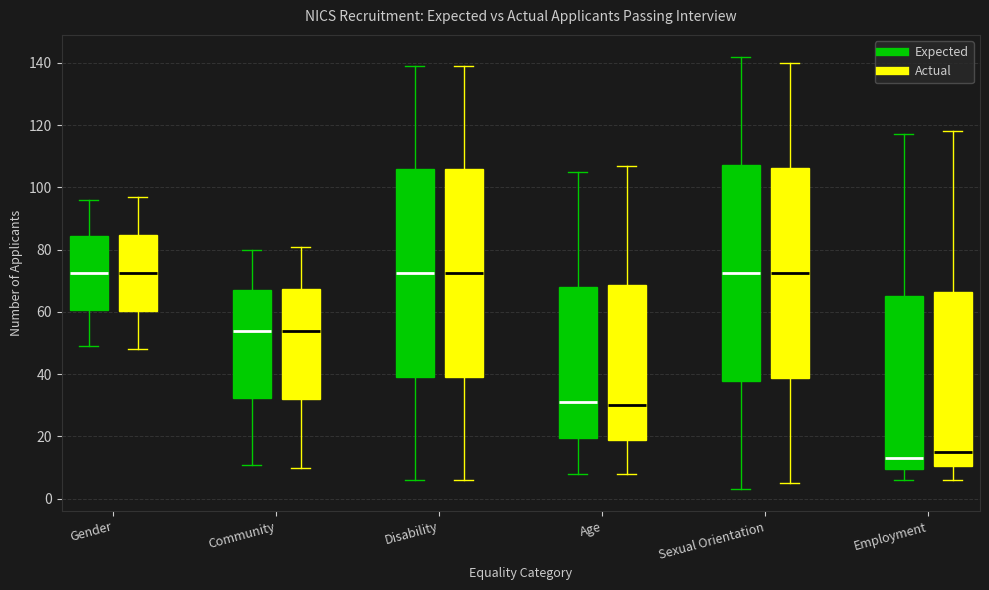

Reading left to right, read every box against the y-axis: the position of its median line, the range the box covers, and the ends of its whiskers. The values are not printed on the chart, so give them approximately, as read against the axis.

Gender (Expected): median 72, box 60 to 84, whiskers 50 to 96
Gender (Actual): median 72, box 60 to 84, whiskers 48 to 98
Community (Expected): median 54, box 32 to 68, whiskers 12 to 80
Community (Actual): median 54, box 32 to 68, whiskers 10 to 82
Disability (Expected): median 72, box 40 to 106, whiskers 6 to 140
Disability (Actual): median 72, box 40 to 106, whiskers 6 to 140
Age (Expected): median 32, box 20 to 68, whiskers 8 to 106
Age (Actual): median 30, box 20 to 68, whiskers 8 to 108
Sexual Orientation (Expected): median 72, box 38 to 108, whiskers 4 to 142
Sexual Orientation (Actual): median 72, box 38 to 106, whiskers 6 to 140
Employment (Expected): median 14, box 10 to 66, whiskers 6 to 118
Employment (Actual): median 16, box 10 to 66, whiskers 6 to 118